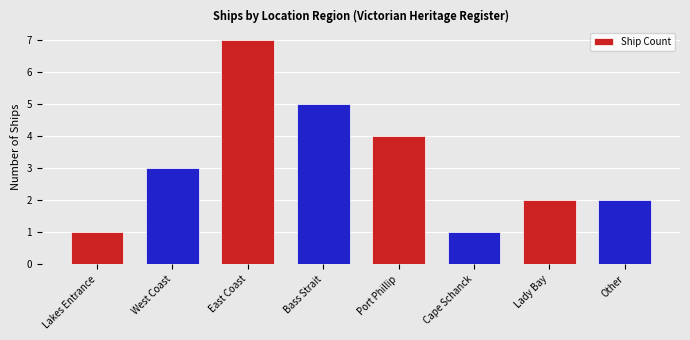

Which label corresponds to the largest value in the chart?

East Coast